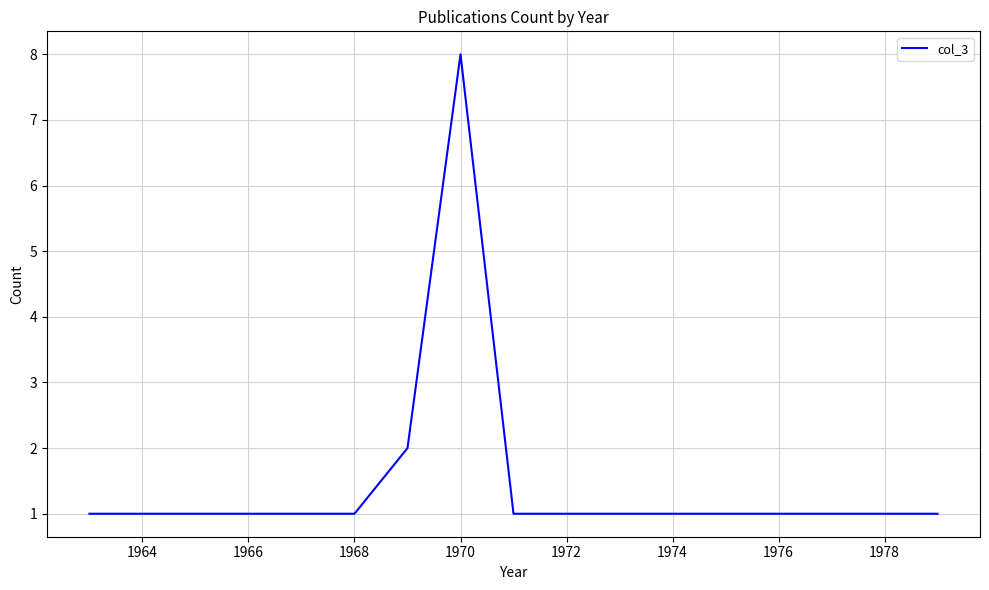

True or false: the data has more than 2 interior local peaks.

False